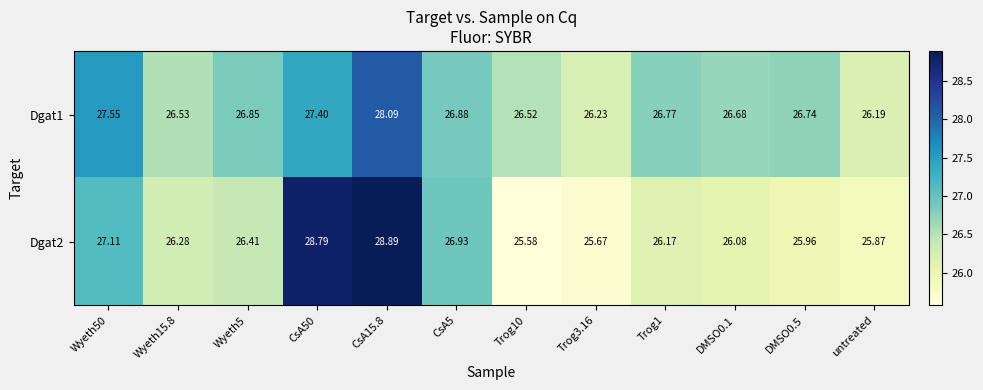

Which series has the widest spread of values?

Dgat2